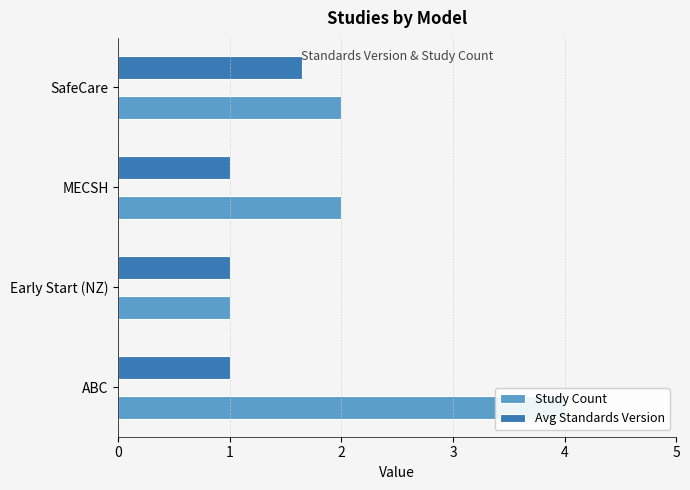

What is the sum of the Study Count values at SafeCare and MECSH?

4.0